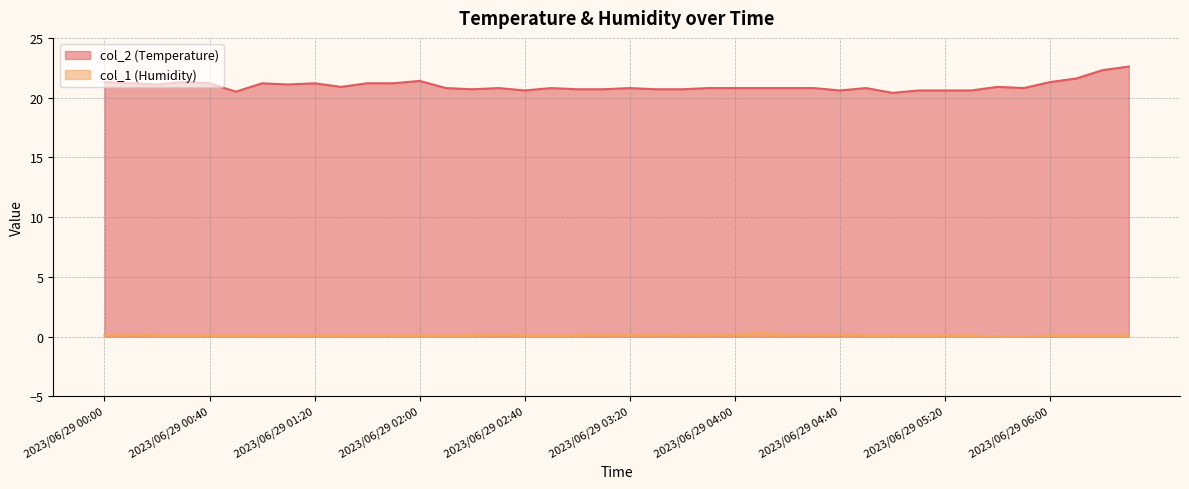

At which category is the sum across all series the highest?

2023/06/29 06:30